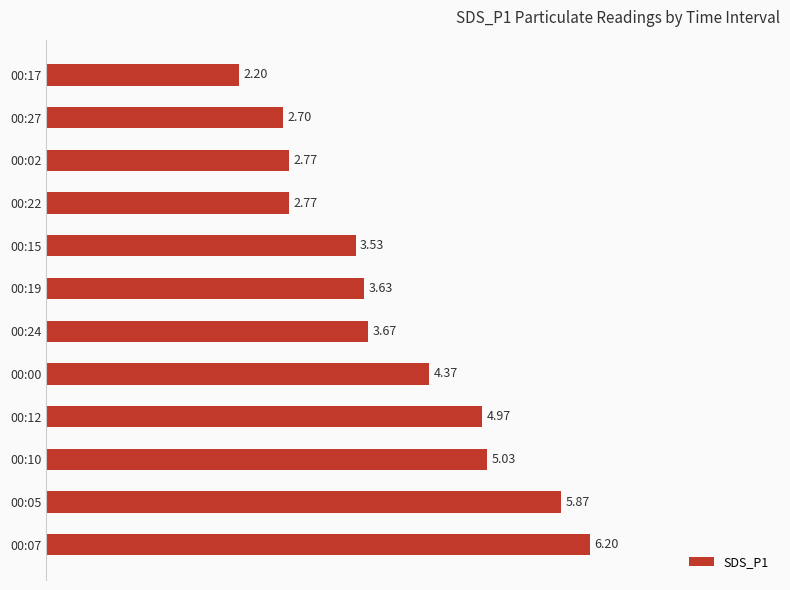

Count the number of categories in the chart.

12